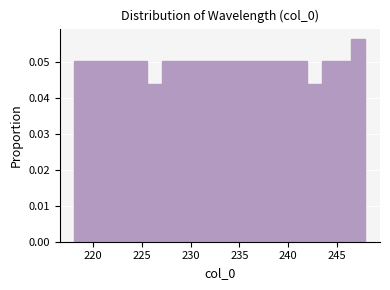

Around what value on the x-axis is the tallest bar? Give the approximate position of its centre, as read against the axis.

247.0